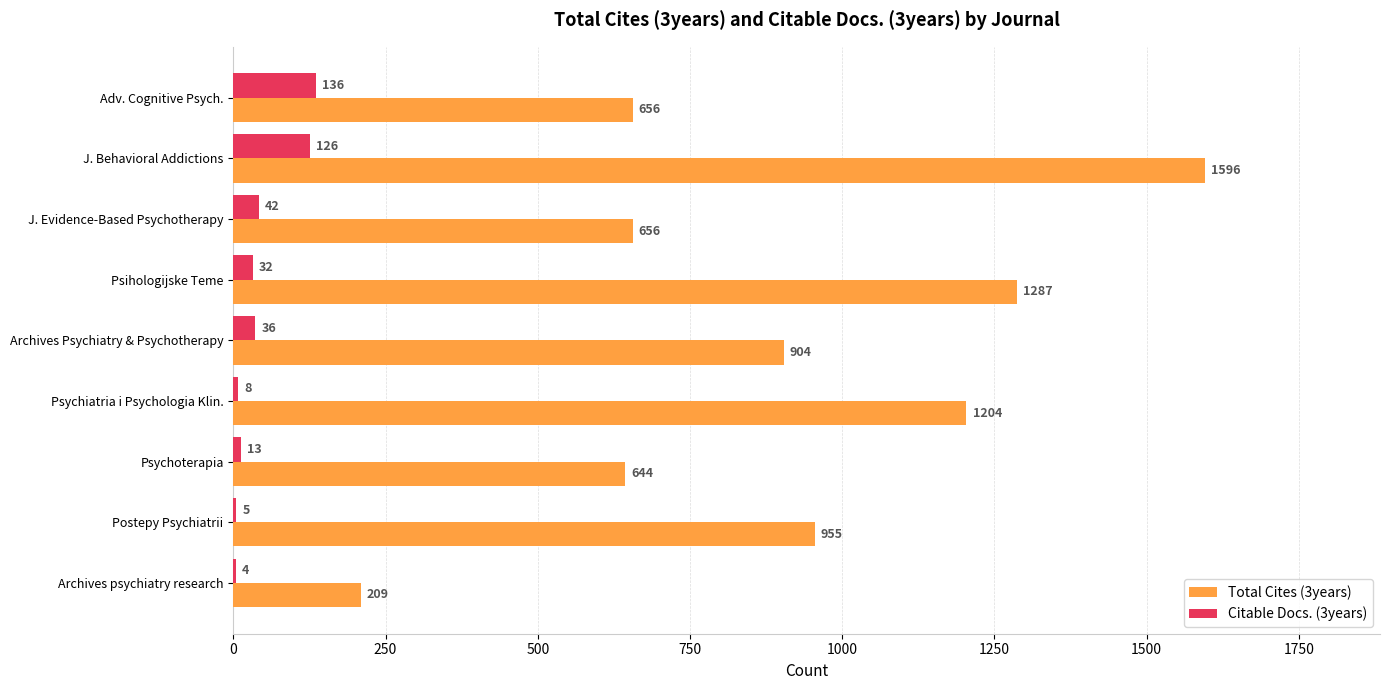

At which category is the sum across all series the highest?

J. Behavioral Addictions